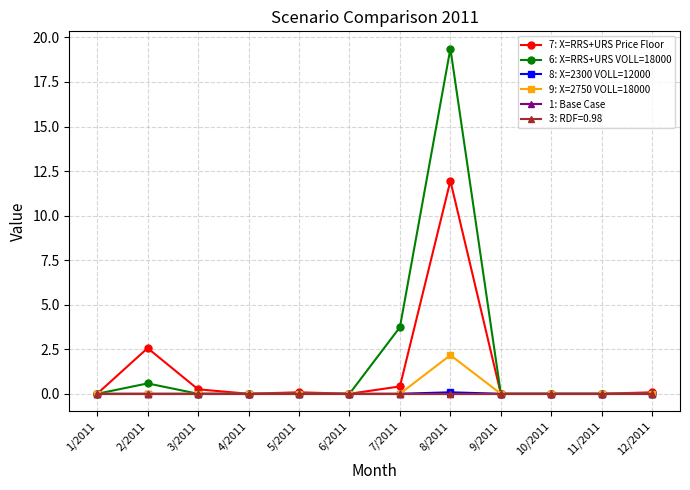

Is this an area chart (filled region under the line)?

No